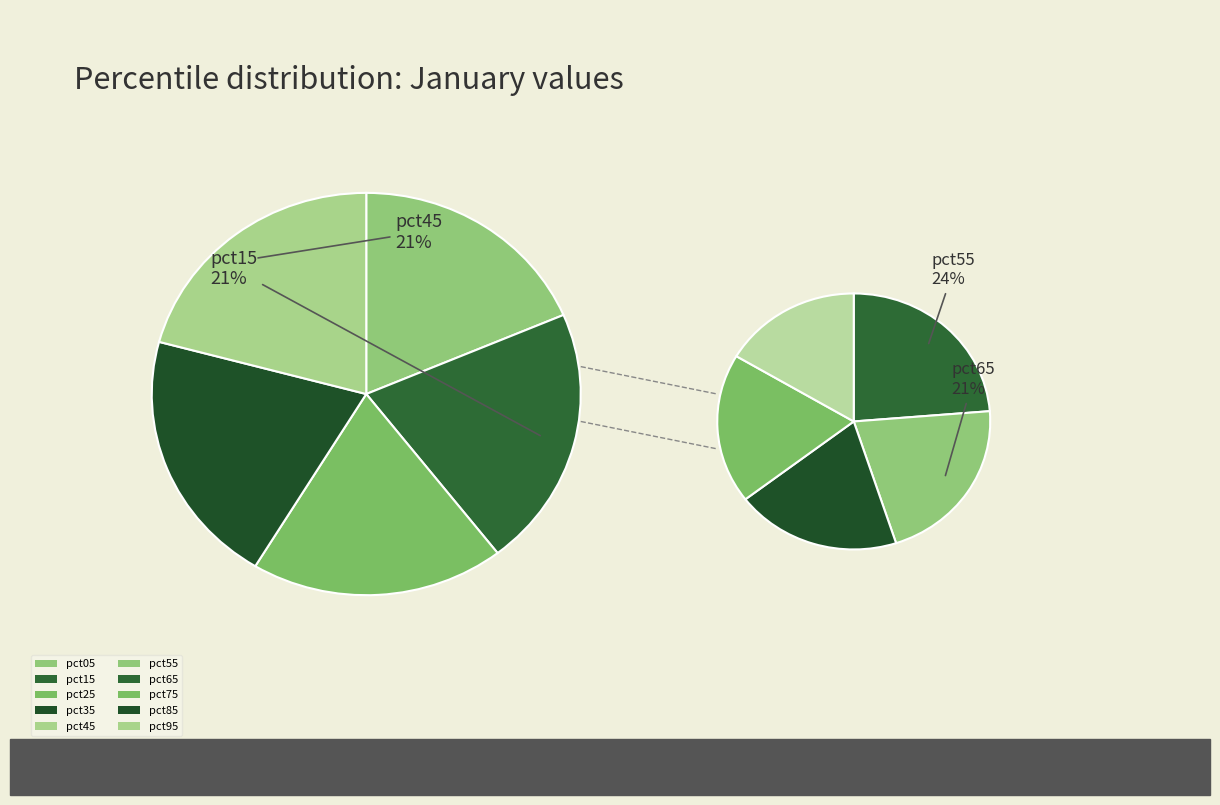

Which has a higher value, pct75 or pct65?

pct65